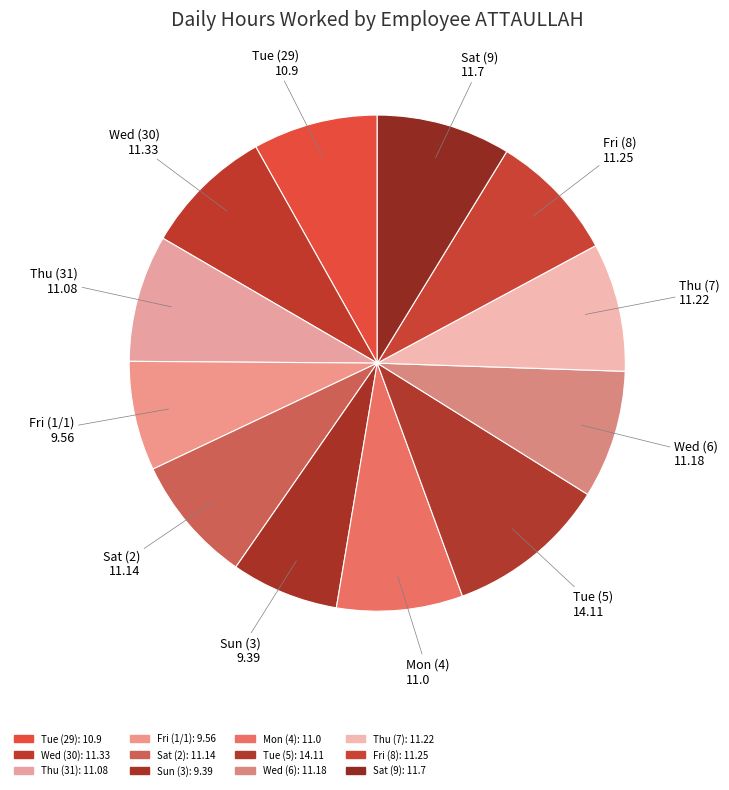

How many slices are in this pie chart?

12